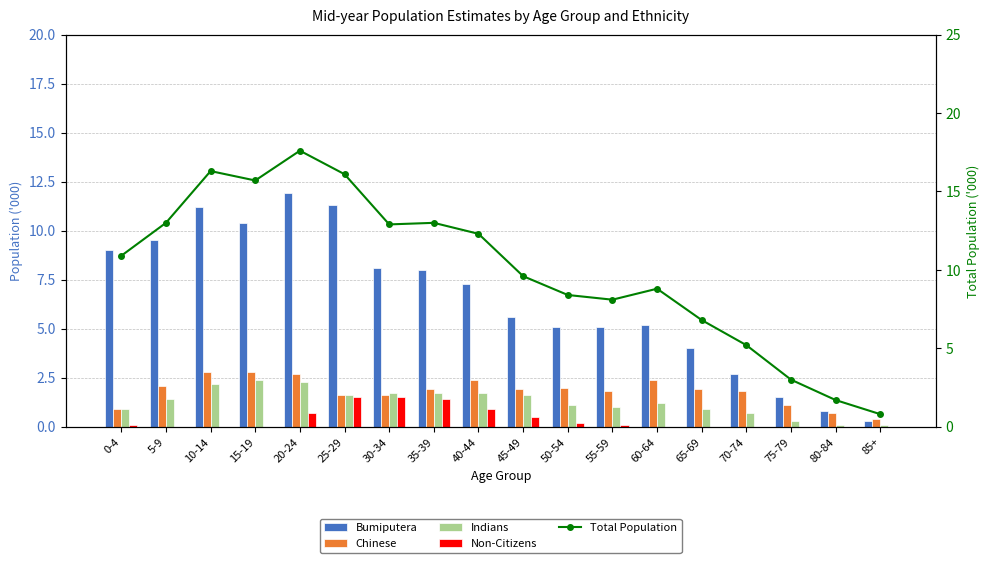

How many values in the Non-Citizens series exceed 0?

9